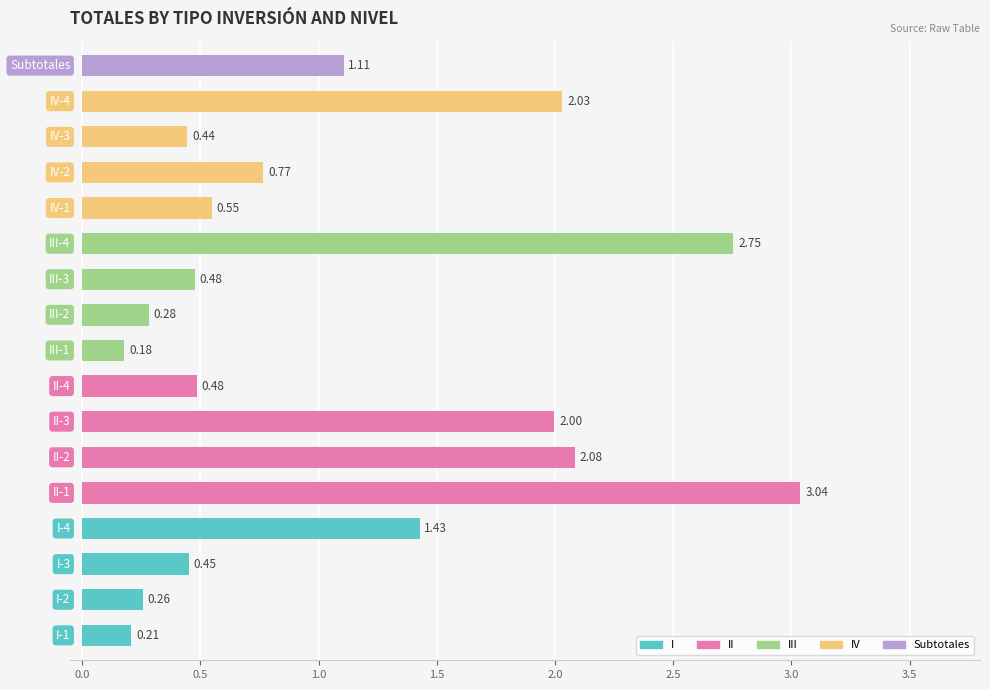

What is the difference between the maximum and minimum values?

2.9